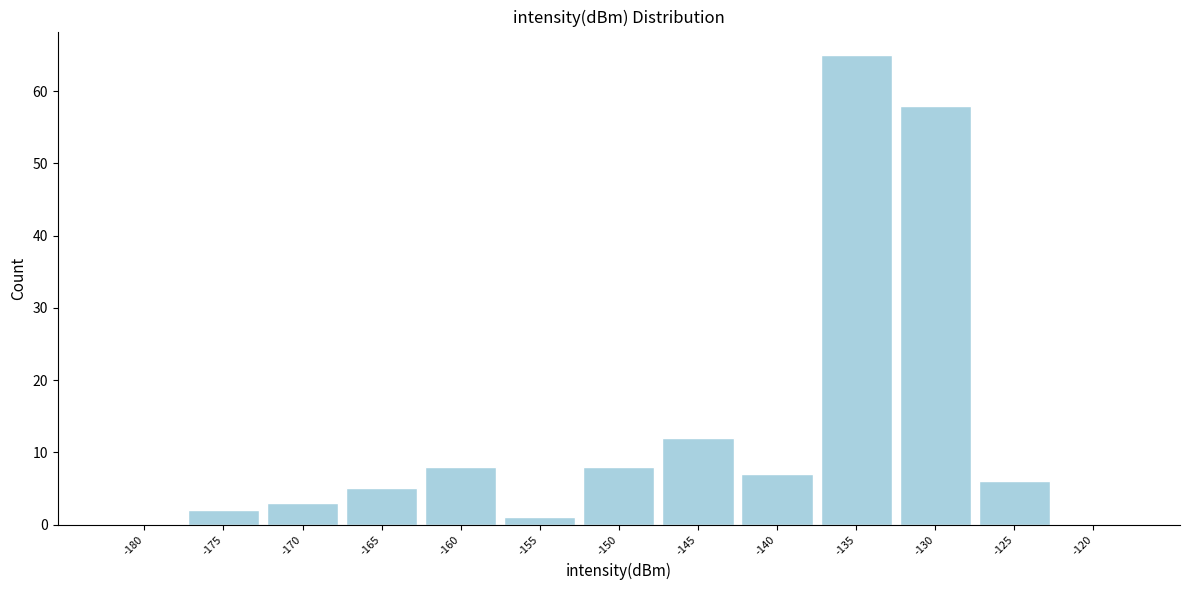

Reading left to right, transcribe all the data shown in this chart.

-180=0	-175=2	-170=3	-165=5	-160=8	-155=1	-150=8	-145=12	-140=7	-135=65	-130=58	-125=6	-120=0